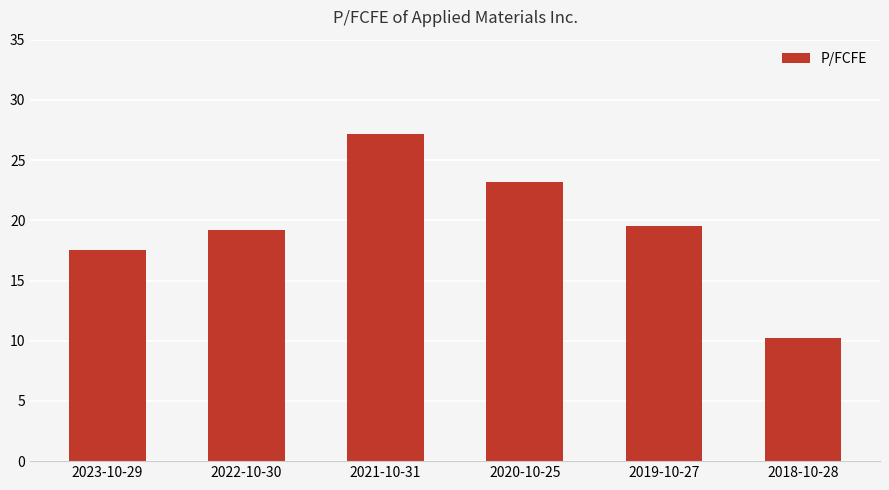

What is the label of the 4th bar from the left?

2020-10-25